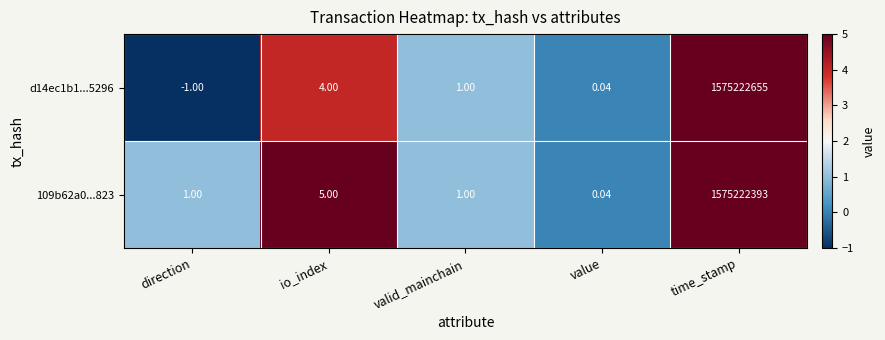

At which category does the chart reach its peak across all series?

time_stamp